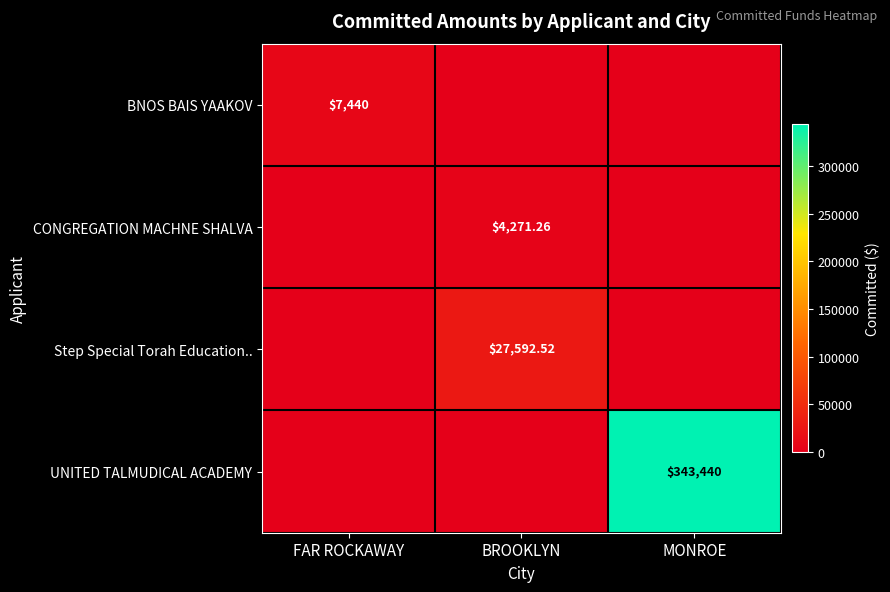

Count the number of data series in this chart.

4